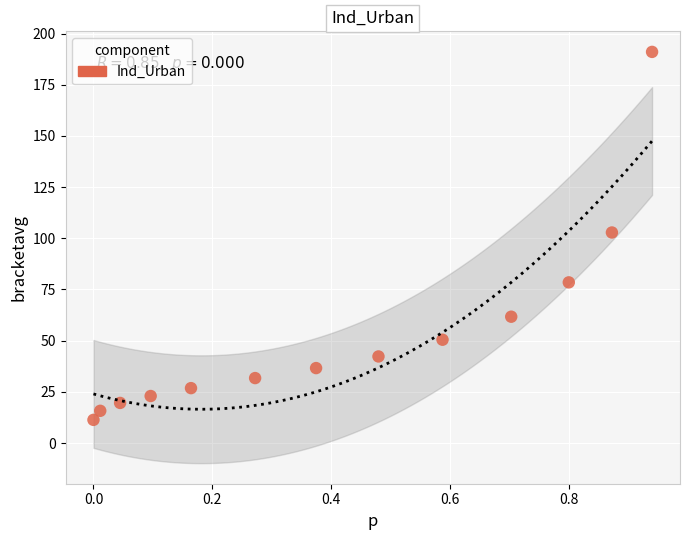

What is the range of Y values (max minus min)?

179.7